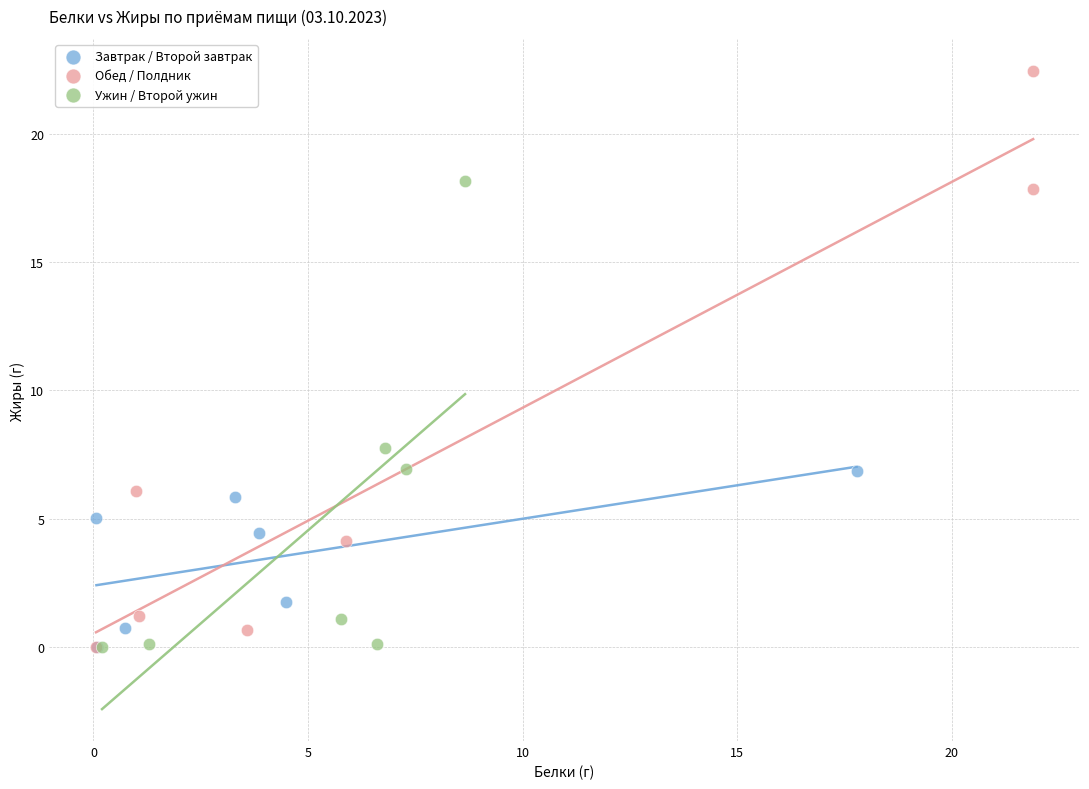

Which series has the largest Y range (max minus min)?

Обед / Полдник